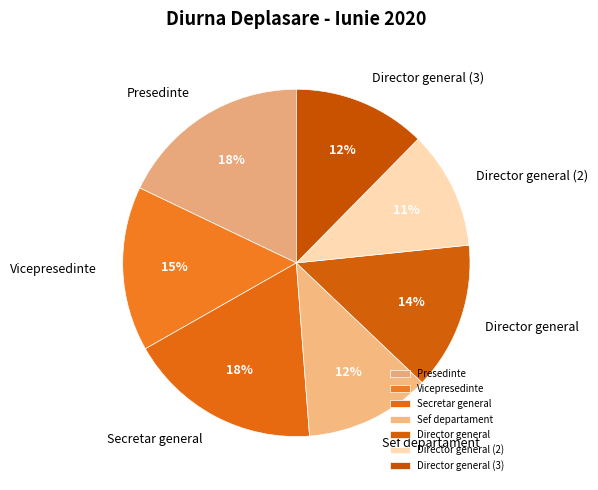

How many segments does this pie chart have?

7